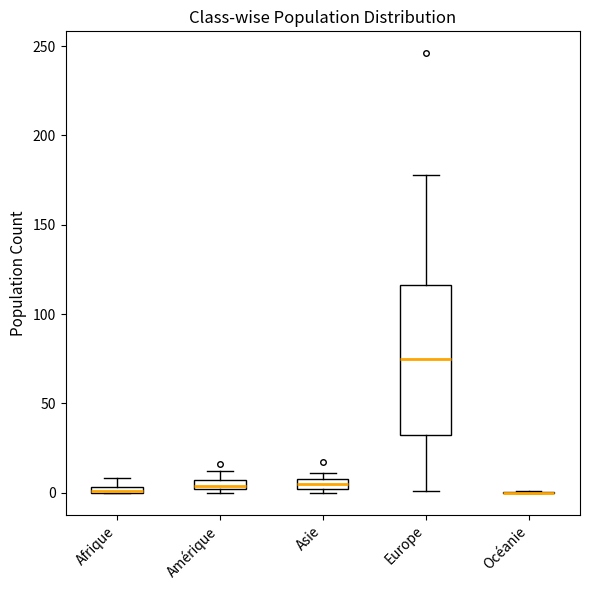

Comparing the boxes themselves (not the whiskers), which one is the tallest?

Europe